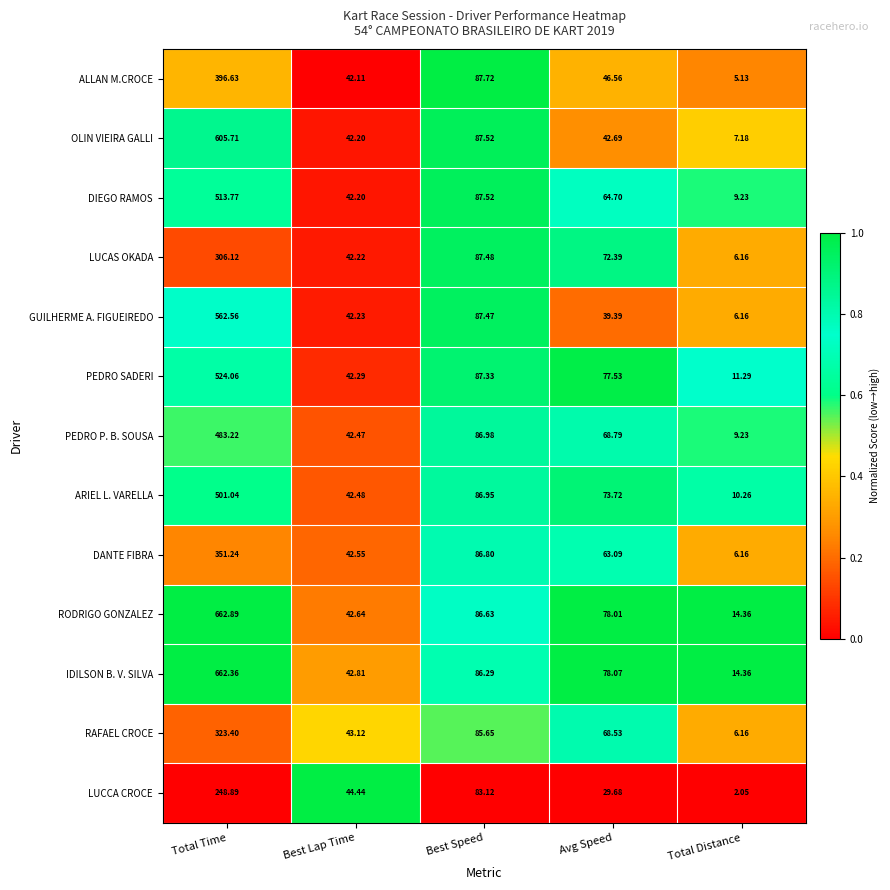

At which label does RODRIGO GONZALEZ first exceed 78?

Total Time